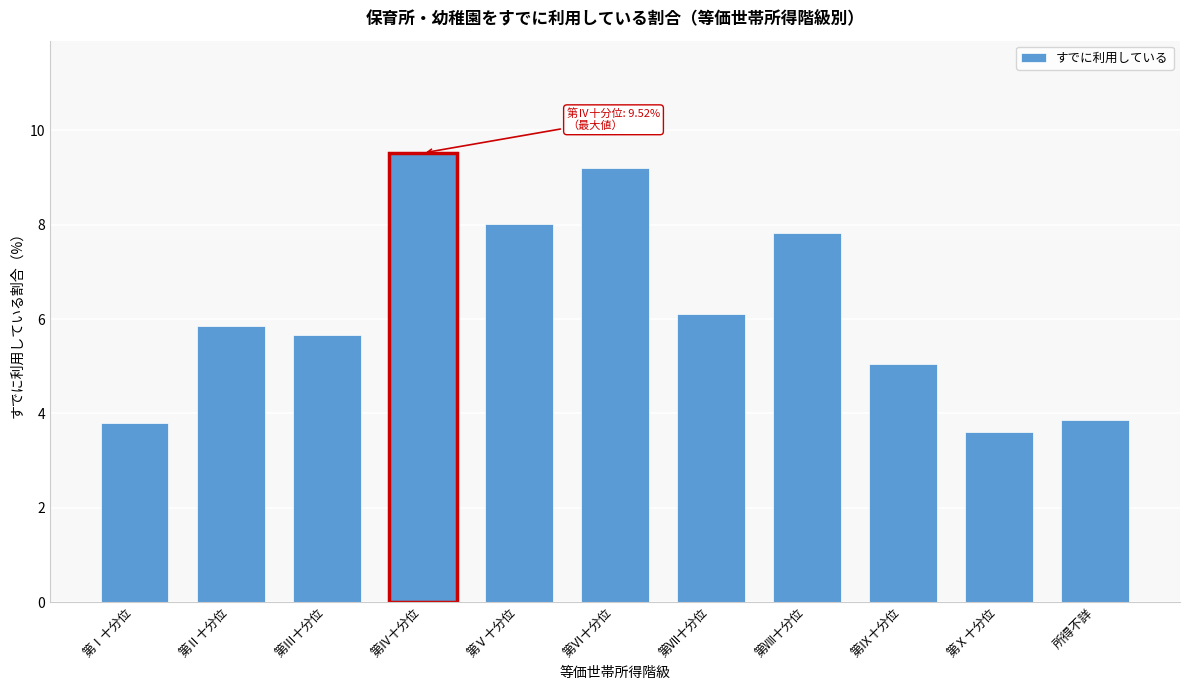

Reading left to right, transcribe all the data shown in this chart.

第Ⅰ十分位=3.8	第Ⅱ十分位=5.8	第Ⅲ十分位=5.7	第Ⅳ十分位=9.5	第Ⅴ十分位=8.0	第Ⅵ十分位=9.2	第Ⅶ十分位=6.1	第Ⅷ十分位=7.8	第Ⅸ十分位=5.0	第Ⅹ十分位=3.6	所得不詳=3.9